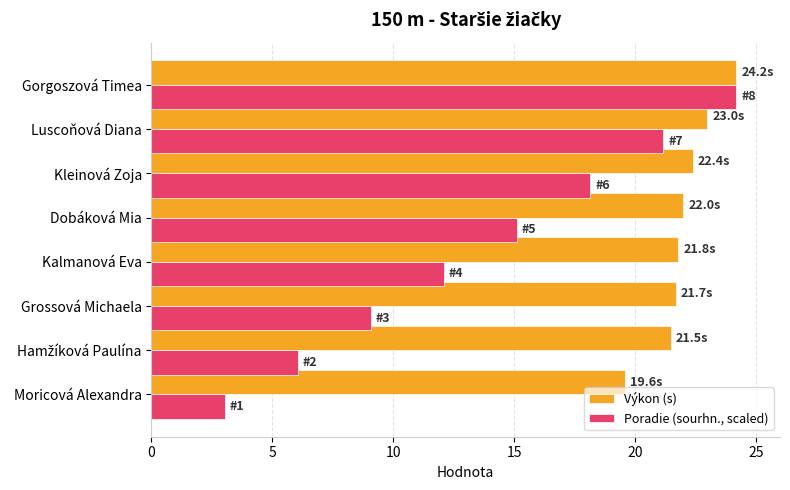

Count the number of data series in this chart.

2